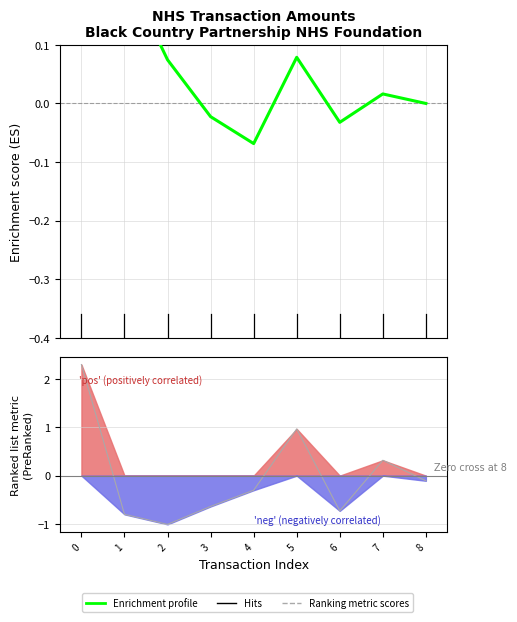

What is the difference between the values at 0 and 8?

0.3